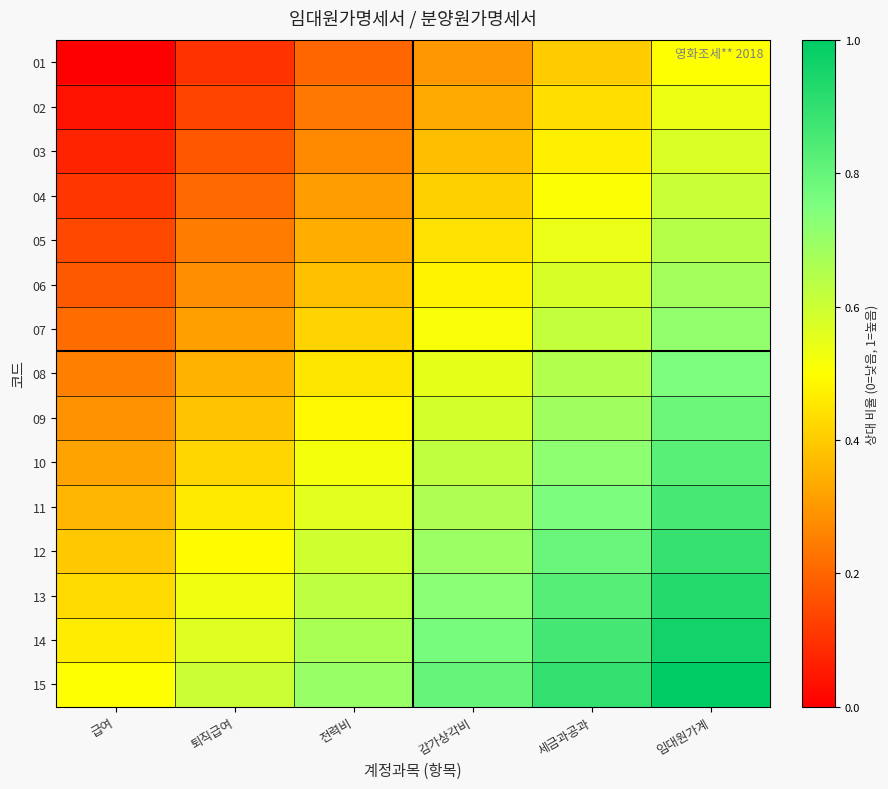

Reading left to right, transcribe all the data shown in this chart.

01: 급여=0.0	퇴직급여=0.1	전력비=0.2	감가상각비=0.3	세금과공과=0.4	임대원가계=0.5
02: 급여=0.0	퇴직급여=0.1	전력비=0.2	감가상각비=0.3	세금과공과=0.4	임대원가계=0.5
03: 급여=0.1	퇴직급여=0.2	전력비=0.3	감가상각비=0.4	세금과공과=0.5	임대원가계=0.6
04: 급여=0.1	퇴직급여=0.2	전력비=0.3	감가상각비=0.4	세금과공과=0.5	임대원가계=0.6
05: 급여=0.1	퇴직급여=0.2	전력비=0.3	감가상각비=0.4	세금과공과=0.5	임대원가계=0.6
06: 급여=0.2	퇴직급여=0.3	전력비=0.4	감가상각비=0.5	세금과공과=0.6	임대원가계=0.7
07: 급여=0.2	퇴직급여=0.3	전력비=0.4	감가상각비=0.5	세금과공과=0.6	임대원가계=0.7
08: 급여=0.2	퇴직급여=0.3	전력비=0.5	감가상각비=0.6	세금과공과=0.7	임대원가계=0.8
09: 급여=0.3	퇴직급여=0.4	전력비=0.5	감가상각비=0.6	세금과공과=0.7	임대원가계=0.8
10: 급여=0.3	퇴직급여=0.4	전력비=0.5	감가상각비=0.6	세금과공과=0.7	임대원가계=0.8
11: 급여=0.4	퇴직급여=0.5	전력비=0.6	감가상각비=0.7	세금과공과=0.8	임대원가계=0.9
12: 급여=0.4	퇴직급여=0.5	전력비=0.6	감가상각비=0.7	세금과공과=0.8	임대원가계=0.9
13: 급여=0.4	퇴직급여=0.5	전력비=0.6	감가상각비=0.7	세금과공과=0.8	임대원가계=0.9
14: 급여=0.5	퇴직급여=0.6	전력비=0.7	감가상각비=0.8	세금과공과=0.9	임대원가계=1.0
15: 급여=0.5	퇴직급여=0.6	전력비=0.7	감가상각비=0.8	세금과공과=0.9	임대원가계=1.0